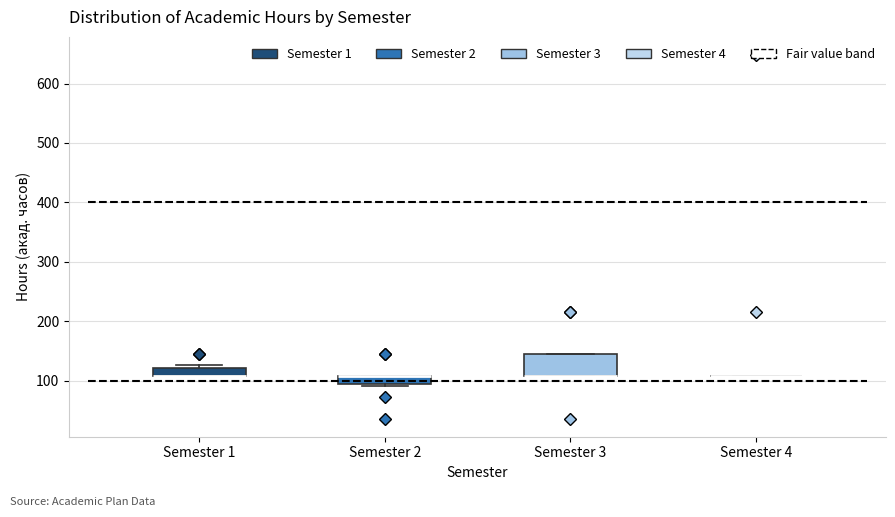

Which box is the tallest, from its lower edge to its upper edge?

Semester 3